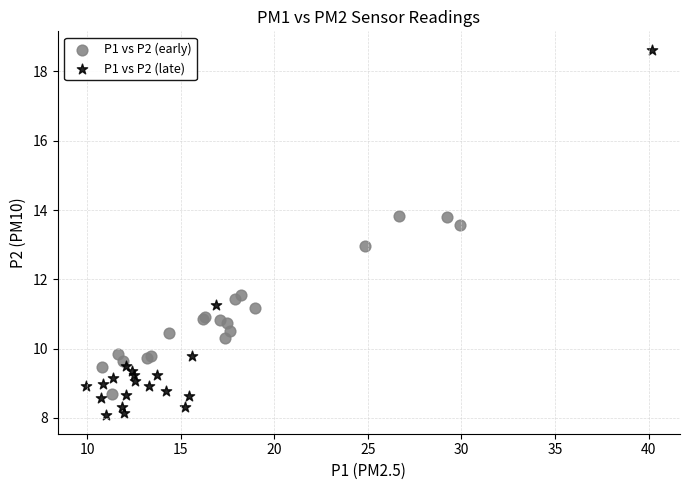

Which series reaches the minimum Y coordinate?

P1 vs P2 (late)